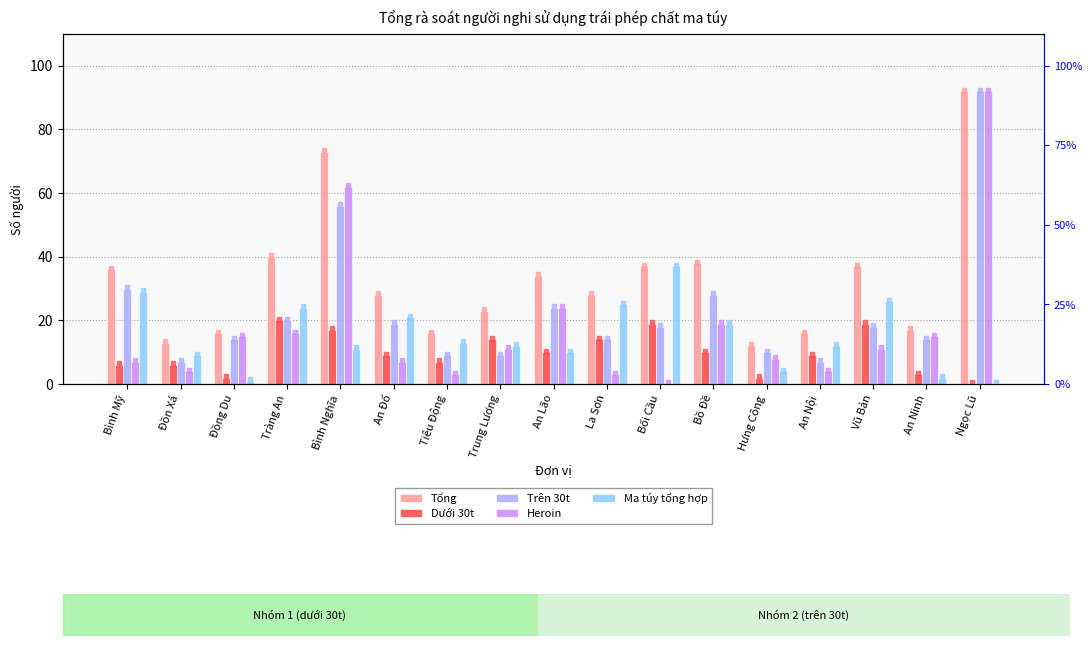

List the labels in order of Heroin value, largest first.

Ngọc Lũ, Bình Nghĩa, An Lão, Bồ Đề, Tràng An, Đồng Du, An Ninh, Trung Lương, Vũ Bản, Hưng Công, Bình Mỹ, An Đổ, Đồn Xá, An Nội, Tiêu Động, La Sơn, Bối Cầu